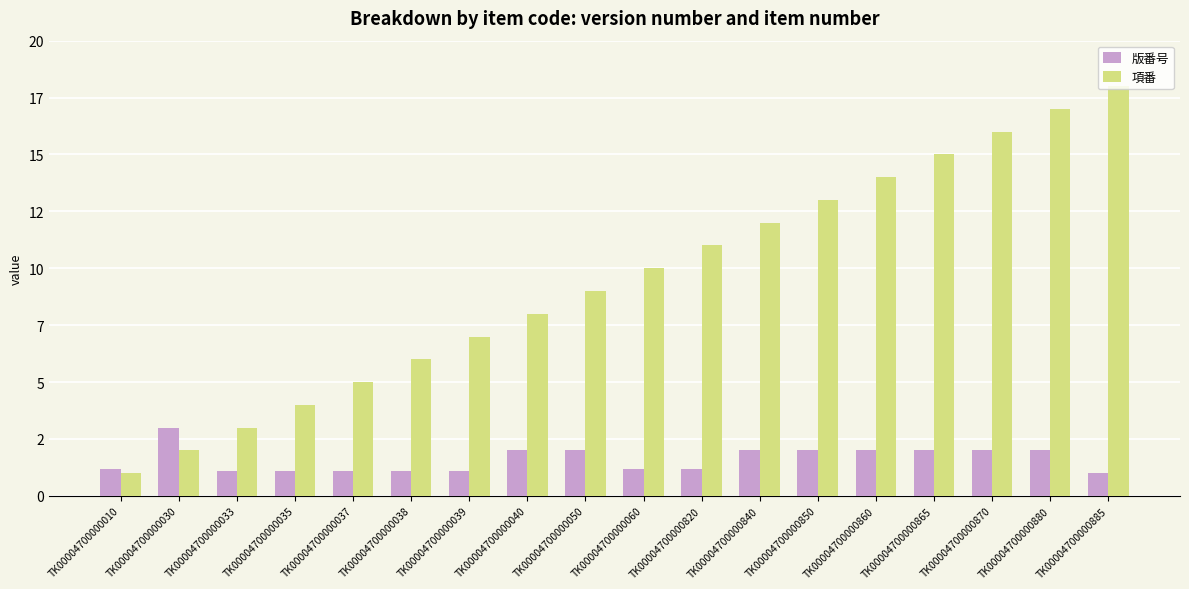

What is the greatest value displayed?

18.0